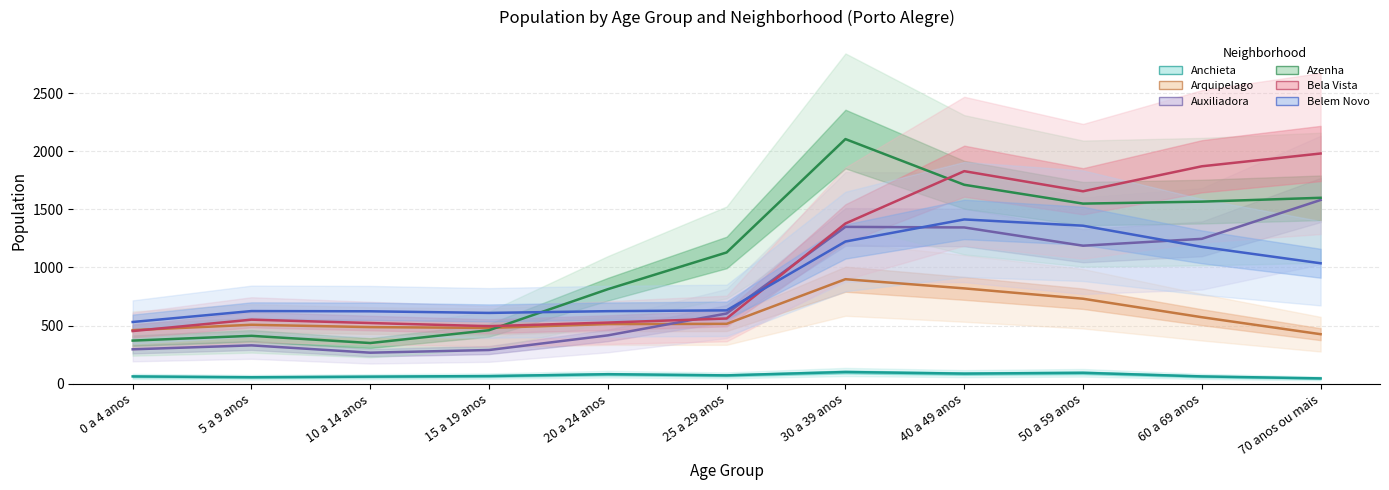

What is the total value across all series at 15 a 19 anos?

2400